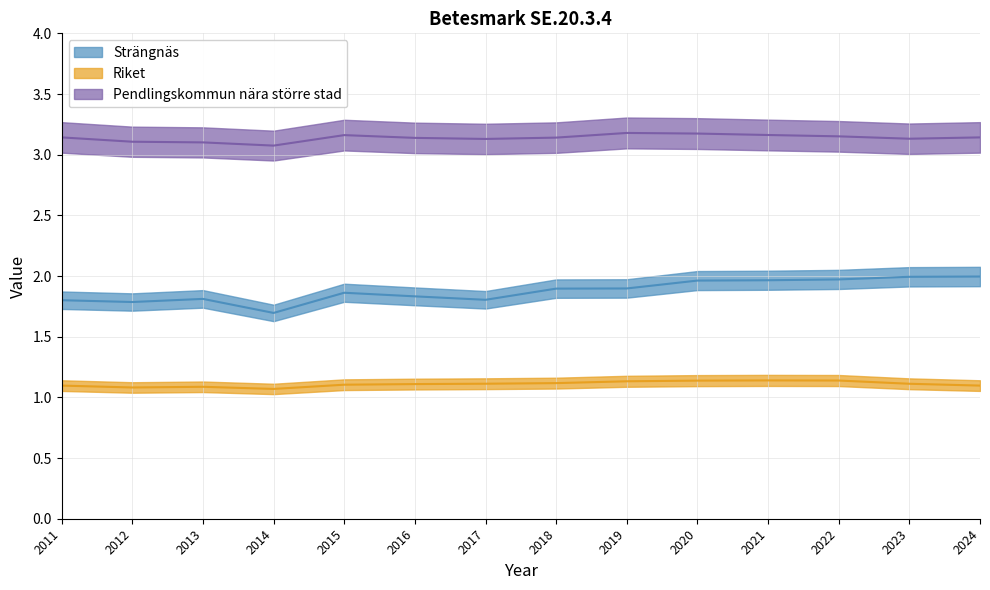

True or false: Strängnäs and Riket cross at least once.

False